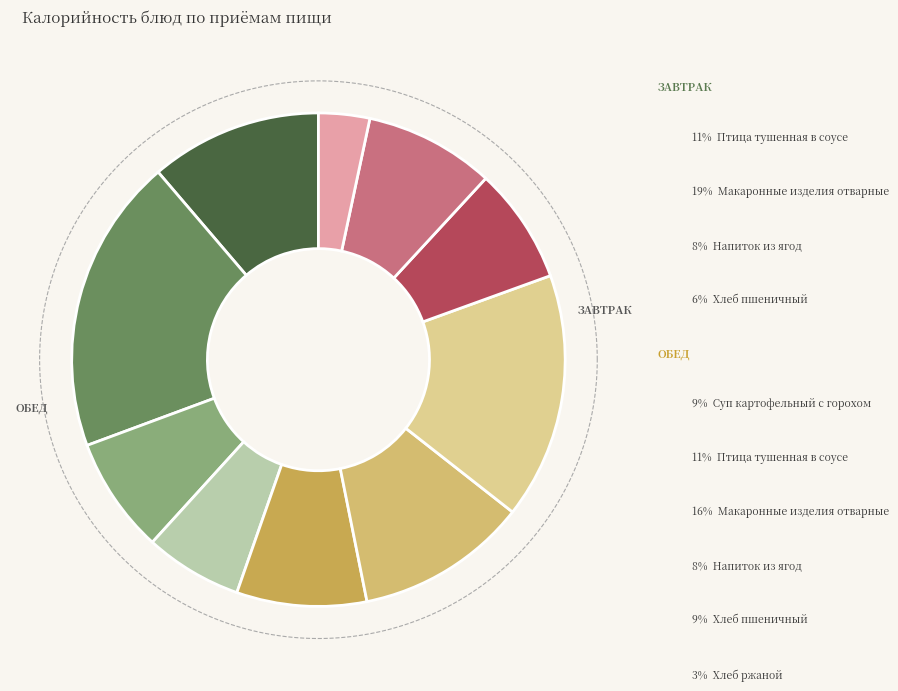

What is the change in value from Птица тушенная в соусе (Обед) to Макаронные изделия отварные (Обед)?

+64